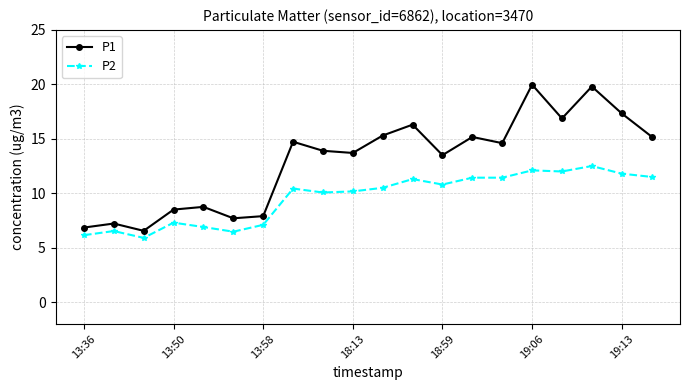

List the series in order of their peak value, highest first.

P1, P2